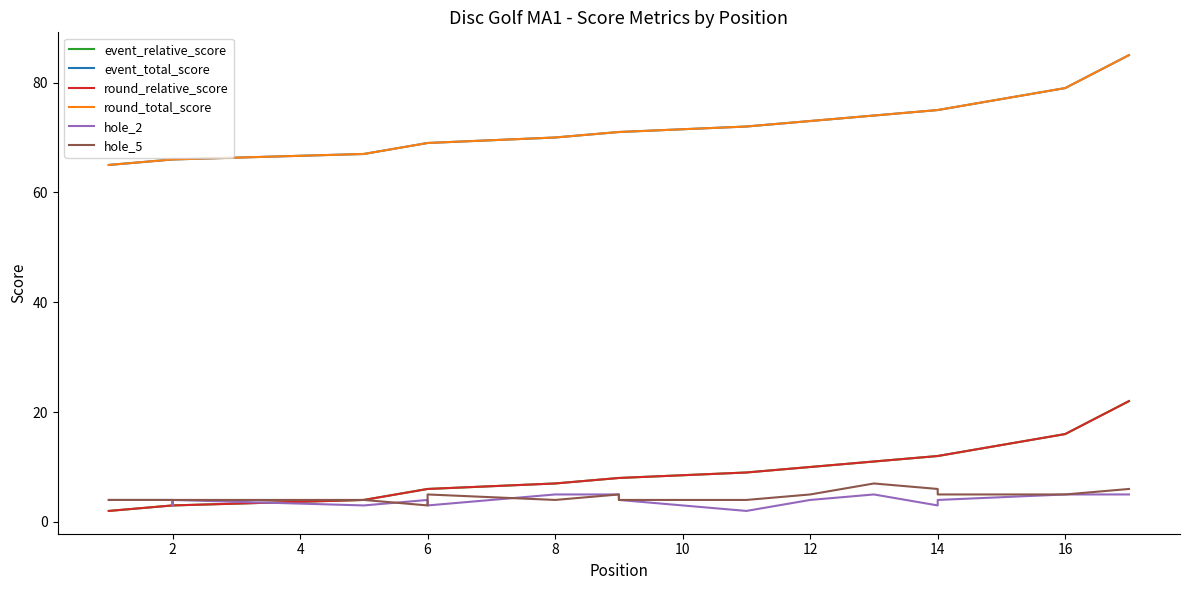

List the series in order of their peak value, lowest first.

hole_2, hole_5, event_relative_score, round_relative_score, event_total_score, round_total_score